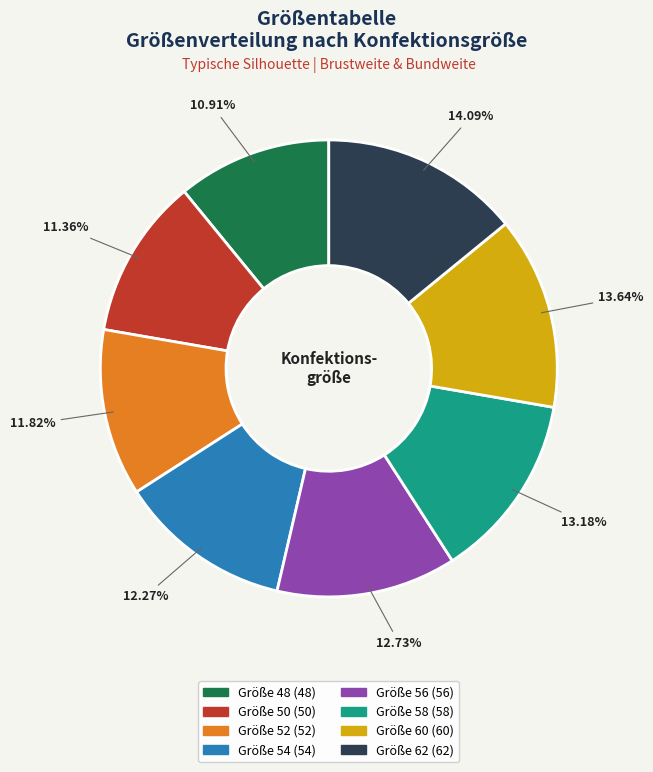

Does any single category account for the majority?

No